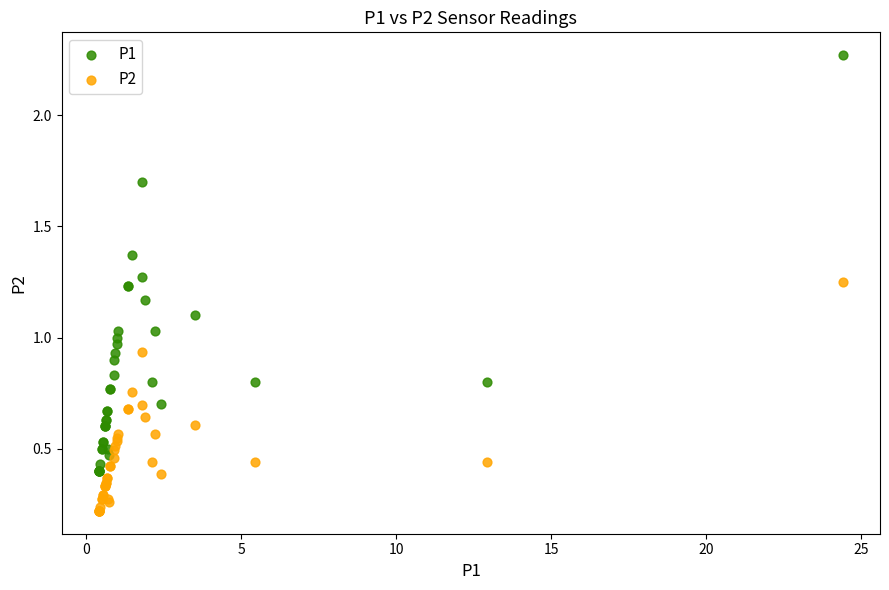

Which series has the widest spread of Y values?

P1